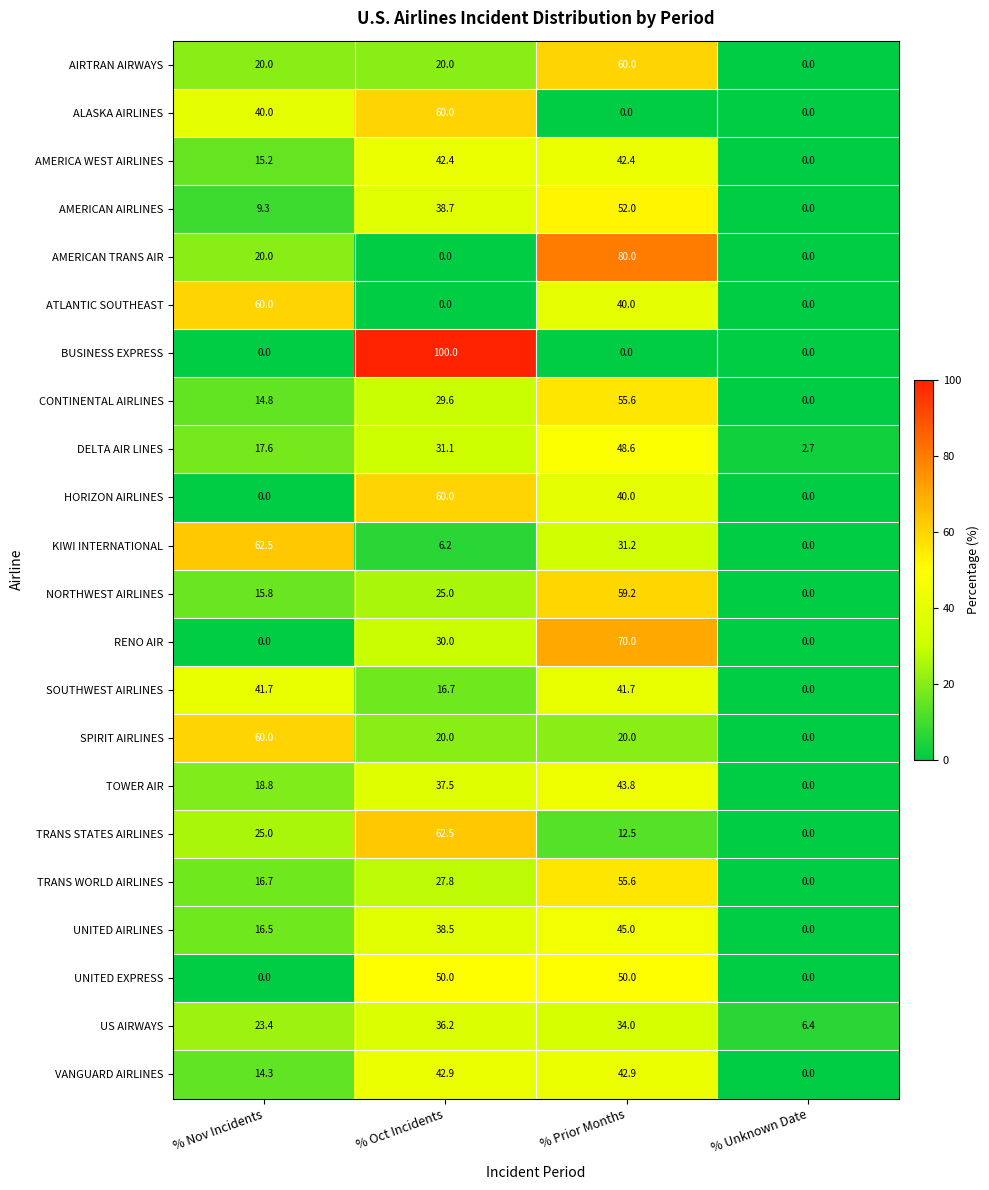

What is the average value of the AMERICA WEST AIRLINES series?

25.0